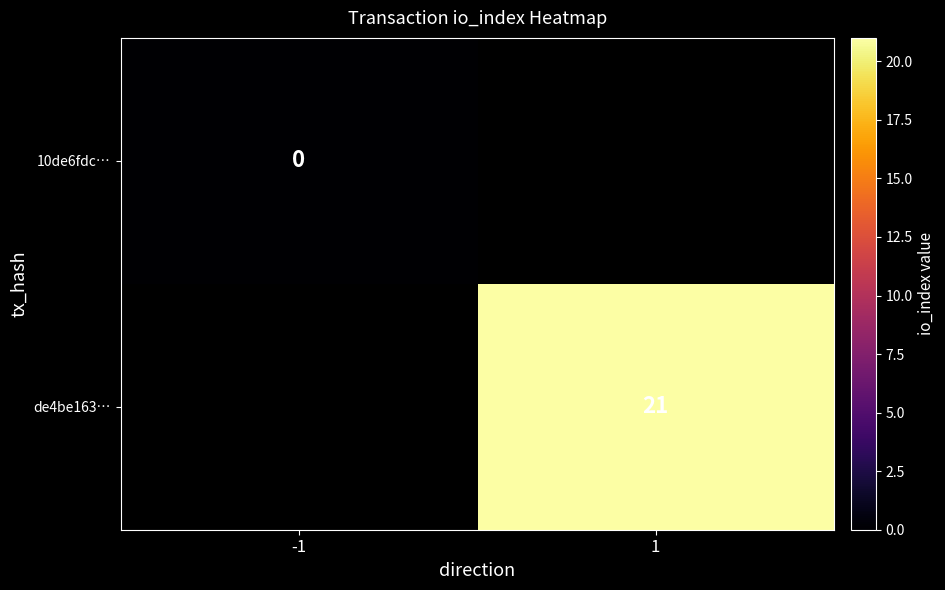

Is it true that de4be163… equals 21 at 1?

True